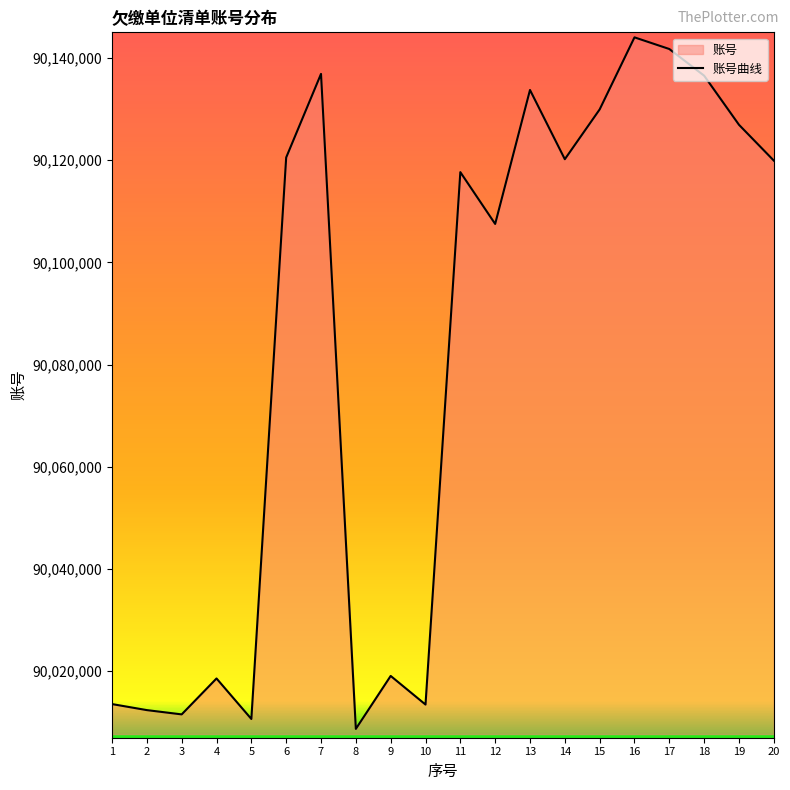

Where is the first local maximum?

4